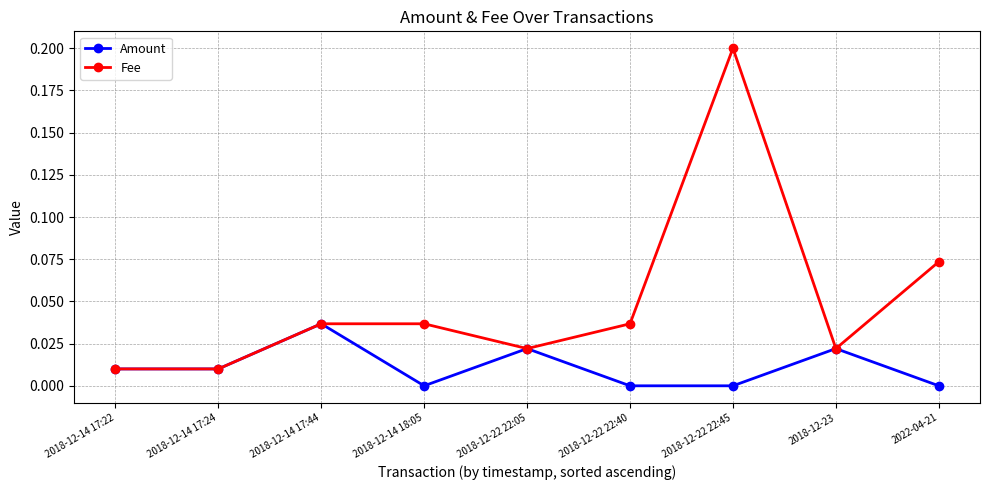

Rank the series by their average value, from highest to lowest.

Fee, Amount